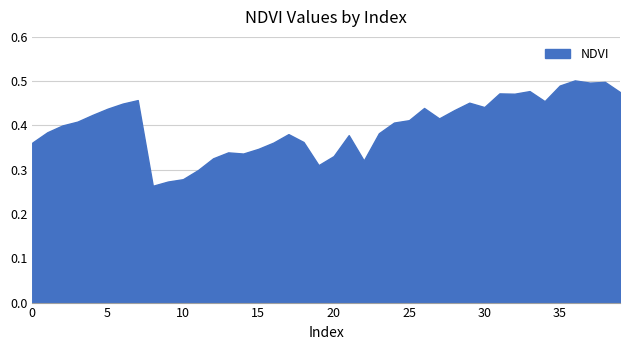

True or false: there are more than 0 points higher than both neighbors.

True